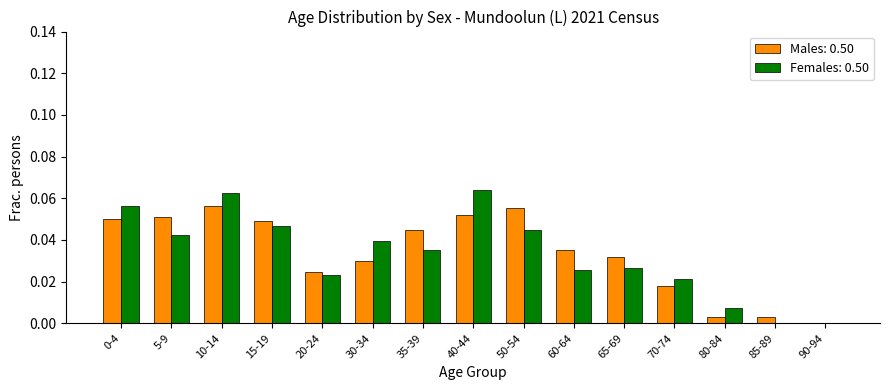

Between 20-24 and 85-89, which series saw the biggest shift?

Females: 0.50